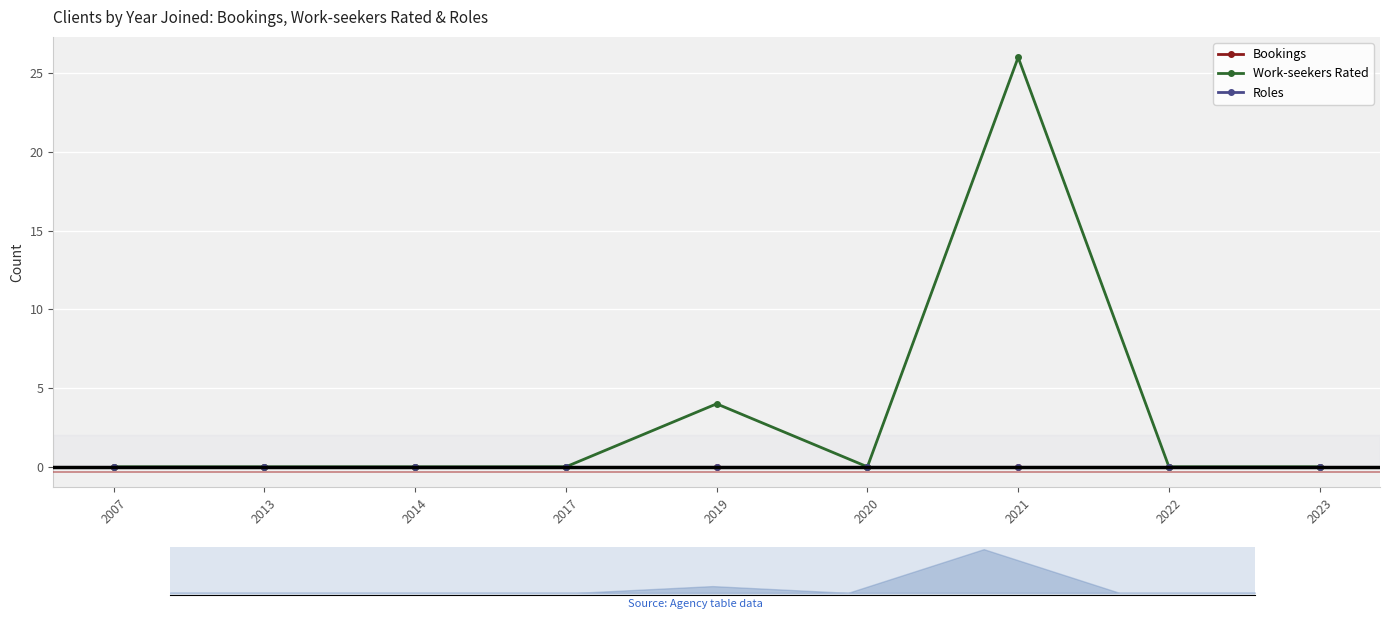

At how many categories does at least one series exceed 4?

1